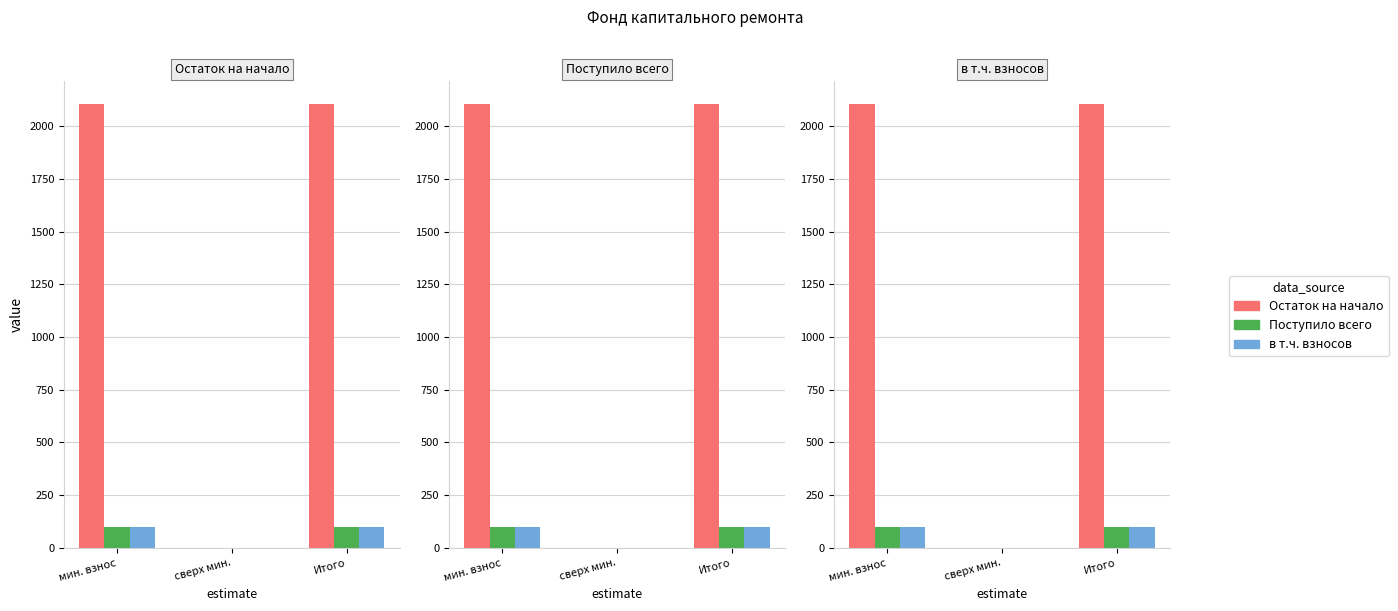

Are the bars grouped side by side (vs. stacked)?

Yes